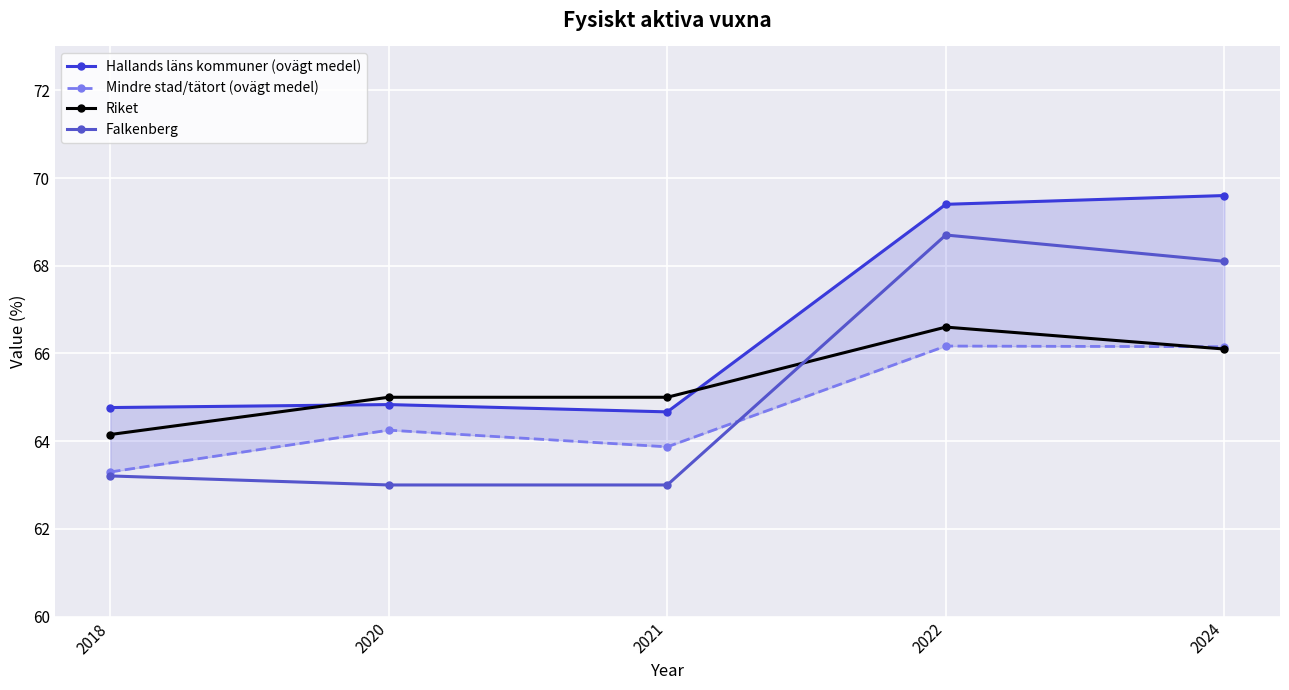

Which has a higher value, 2020 or 2024?

2024